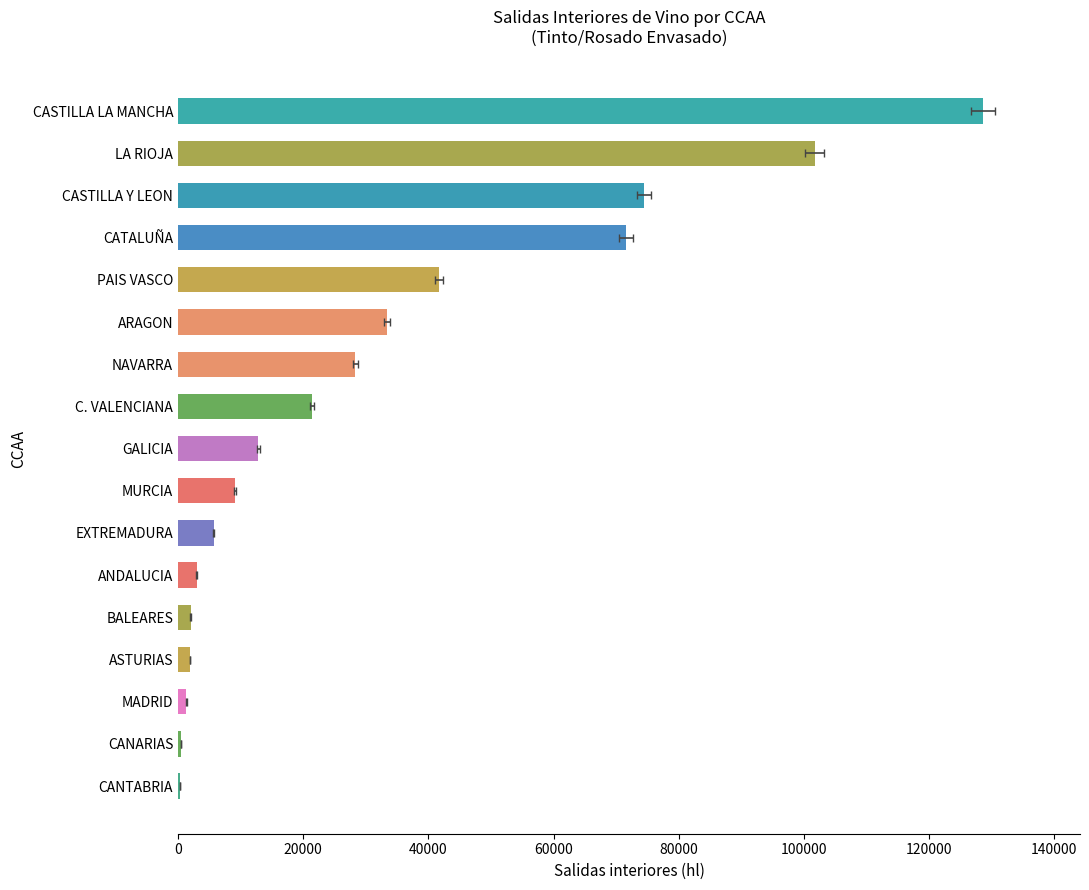

Are the bars grouped side by side (vs. stacked)?

No